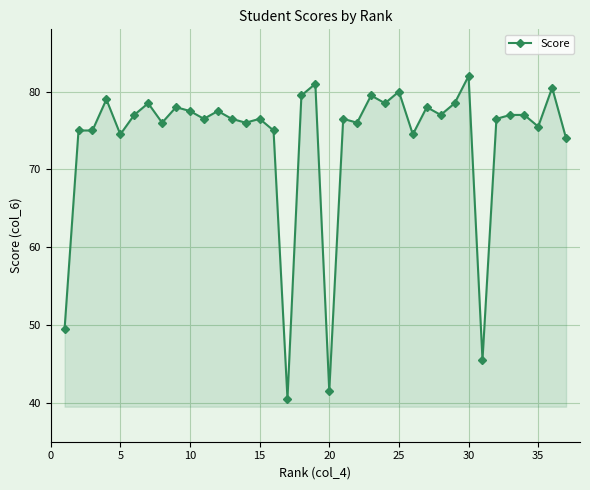

How many interior local peaks (higher than both neighbors) does the data have?

12